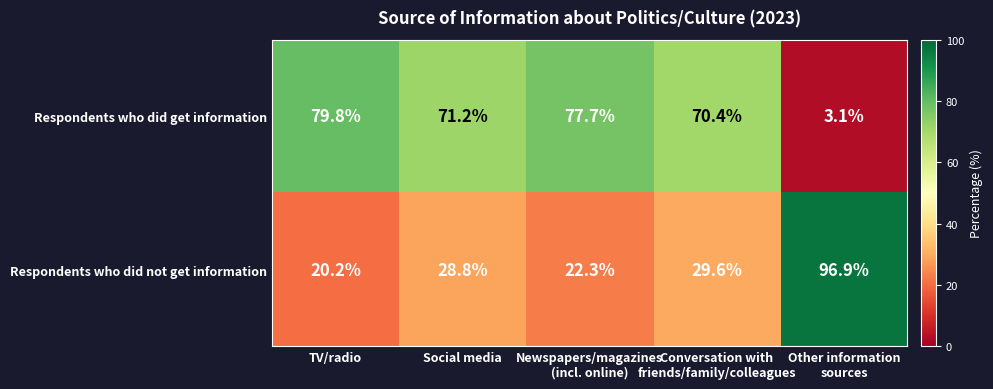

What is the minimum value shown in the chart?

3.1